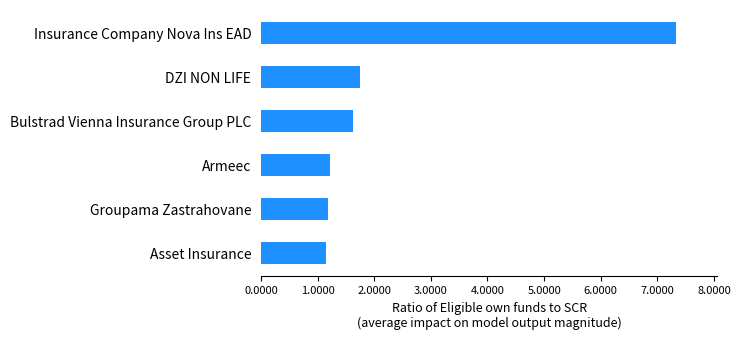

What is the difference between the second highest and minimum values?

0.6